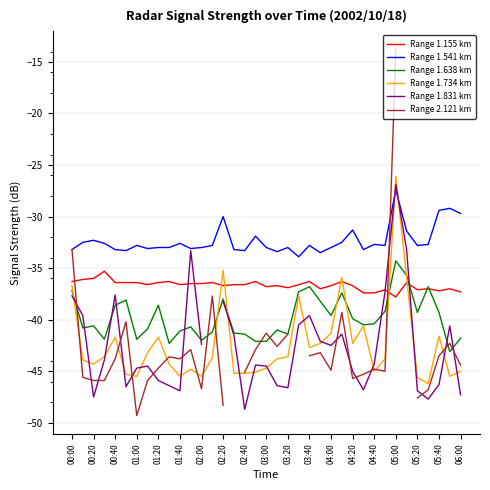

How many values in the Range 1.541 km series are below -32?

29